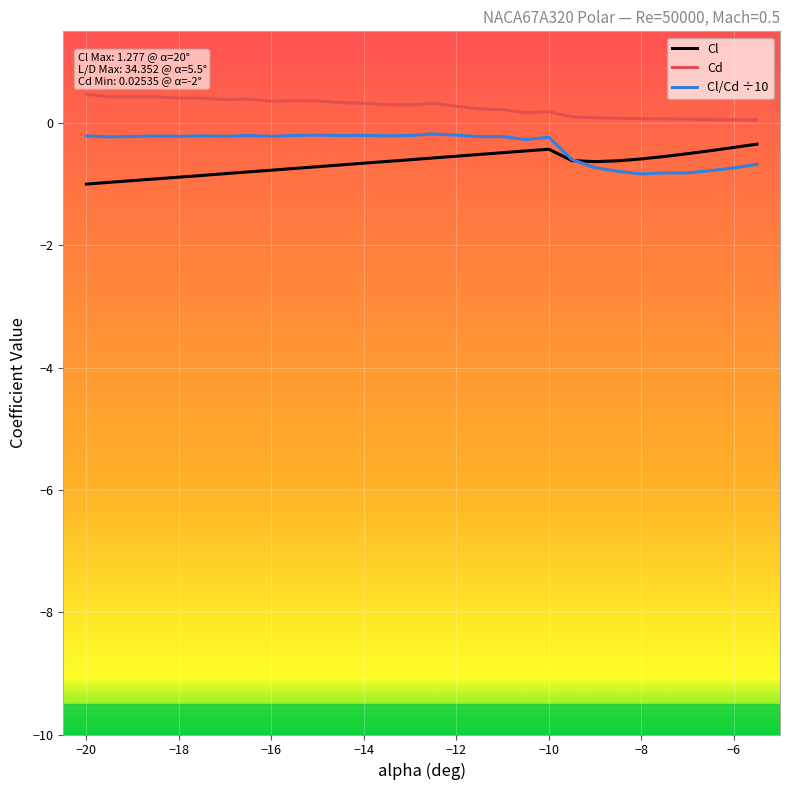

Which series has the largest total across all categories?

Cd